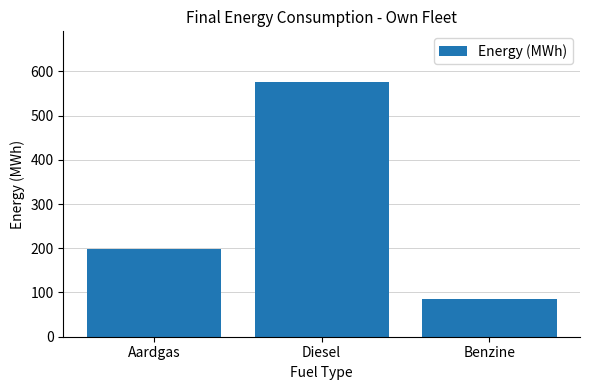

True or false: the data shows 78.7 at Aardgas.

False